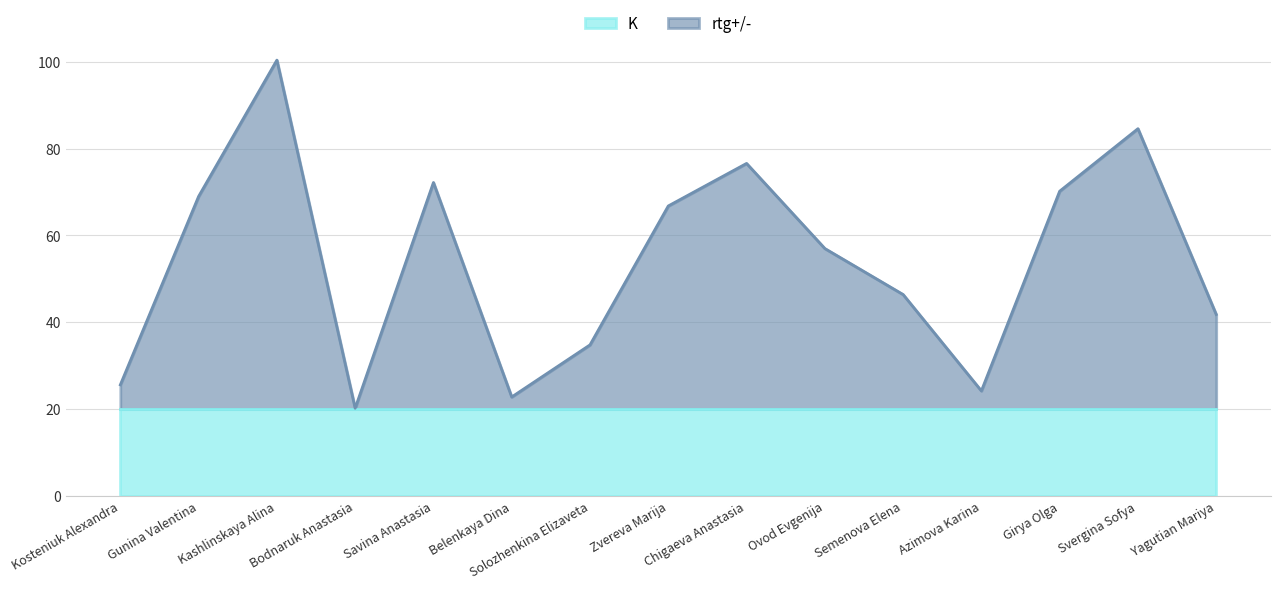

Count the number of data series in this chart.

2